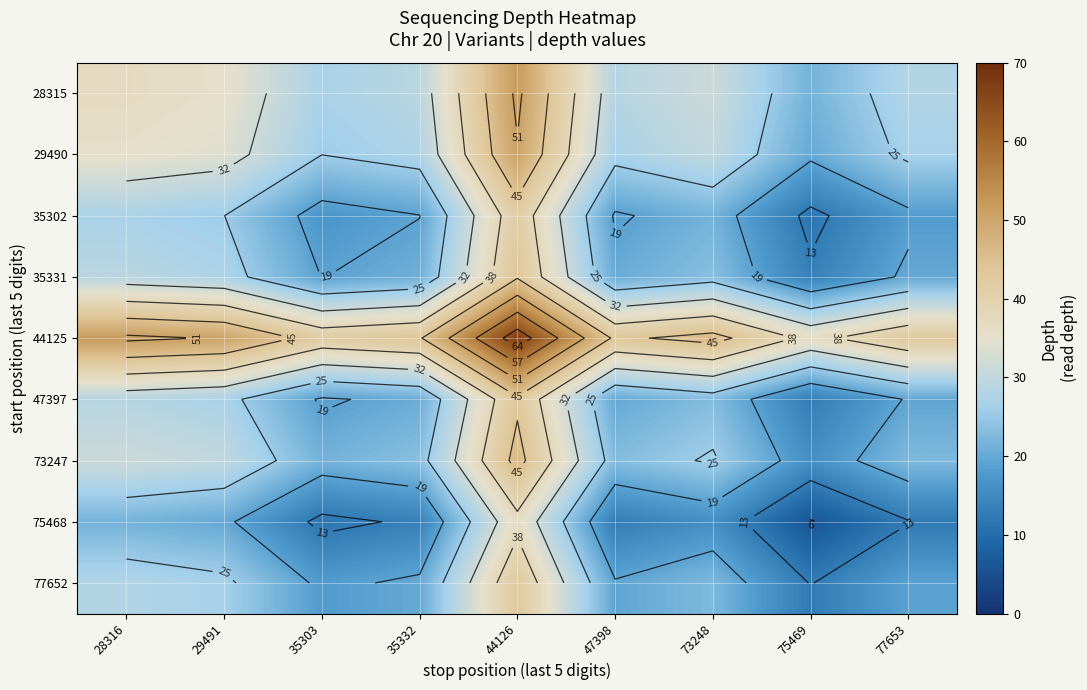

Read the 28315 value at 44126.

52.0